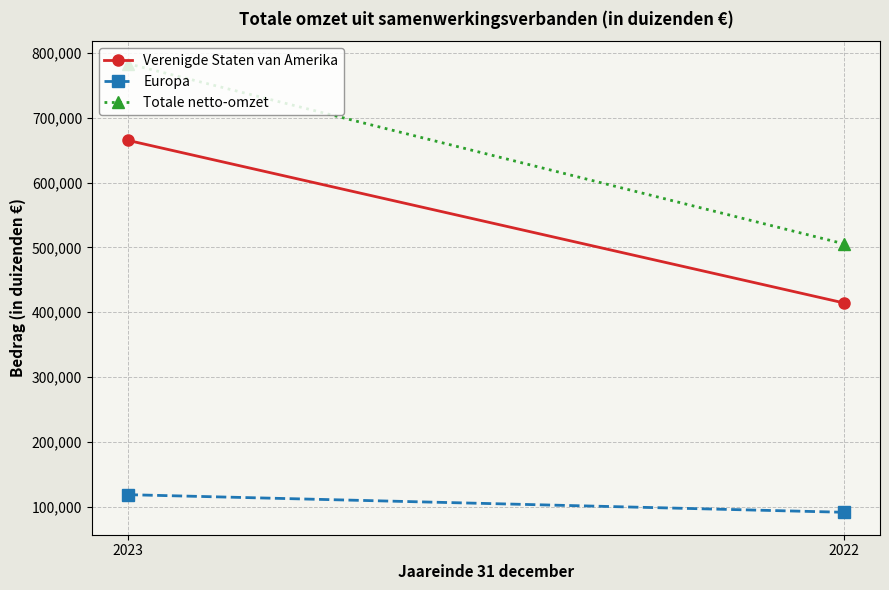

Reading left to right, transcribe all the data shown in this chart.

Verenigde Staten van Amerika: 665174	414129
Europa: 118354	91151
Totale netto-omzet: 783528	505280